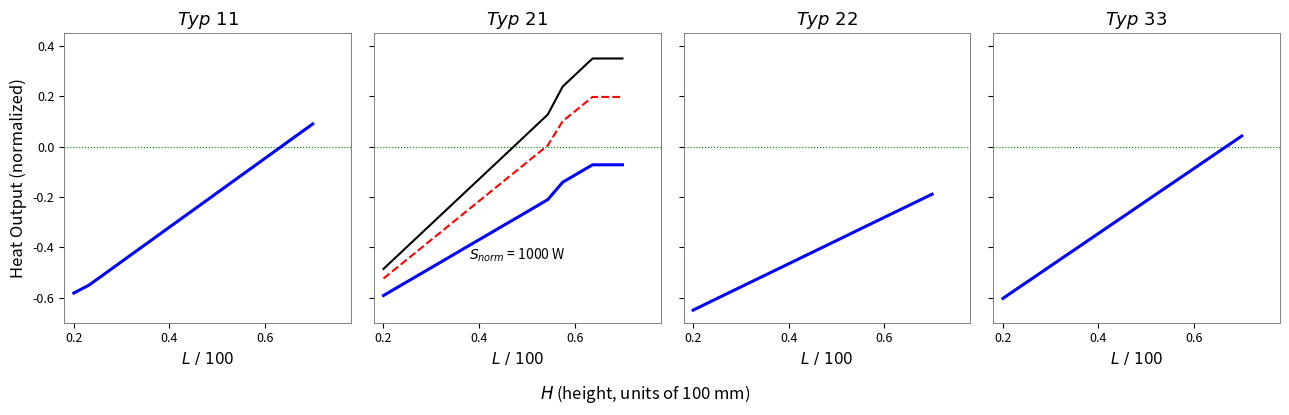

The H500 series shows -0.1 at 11. True or false?

False